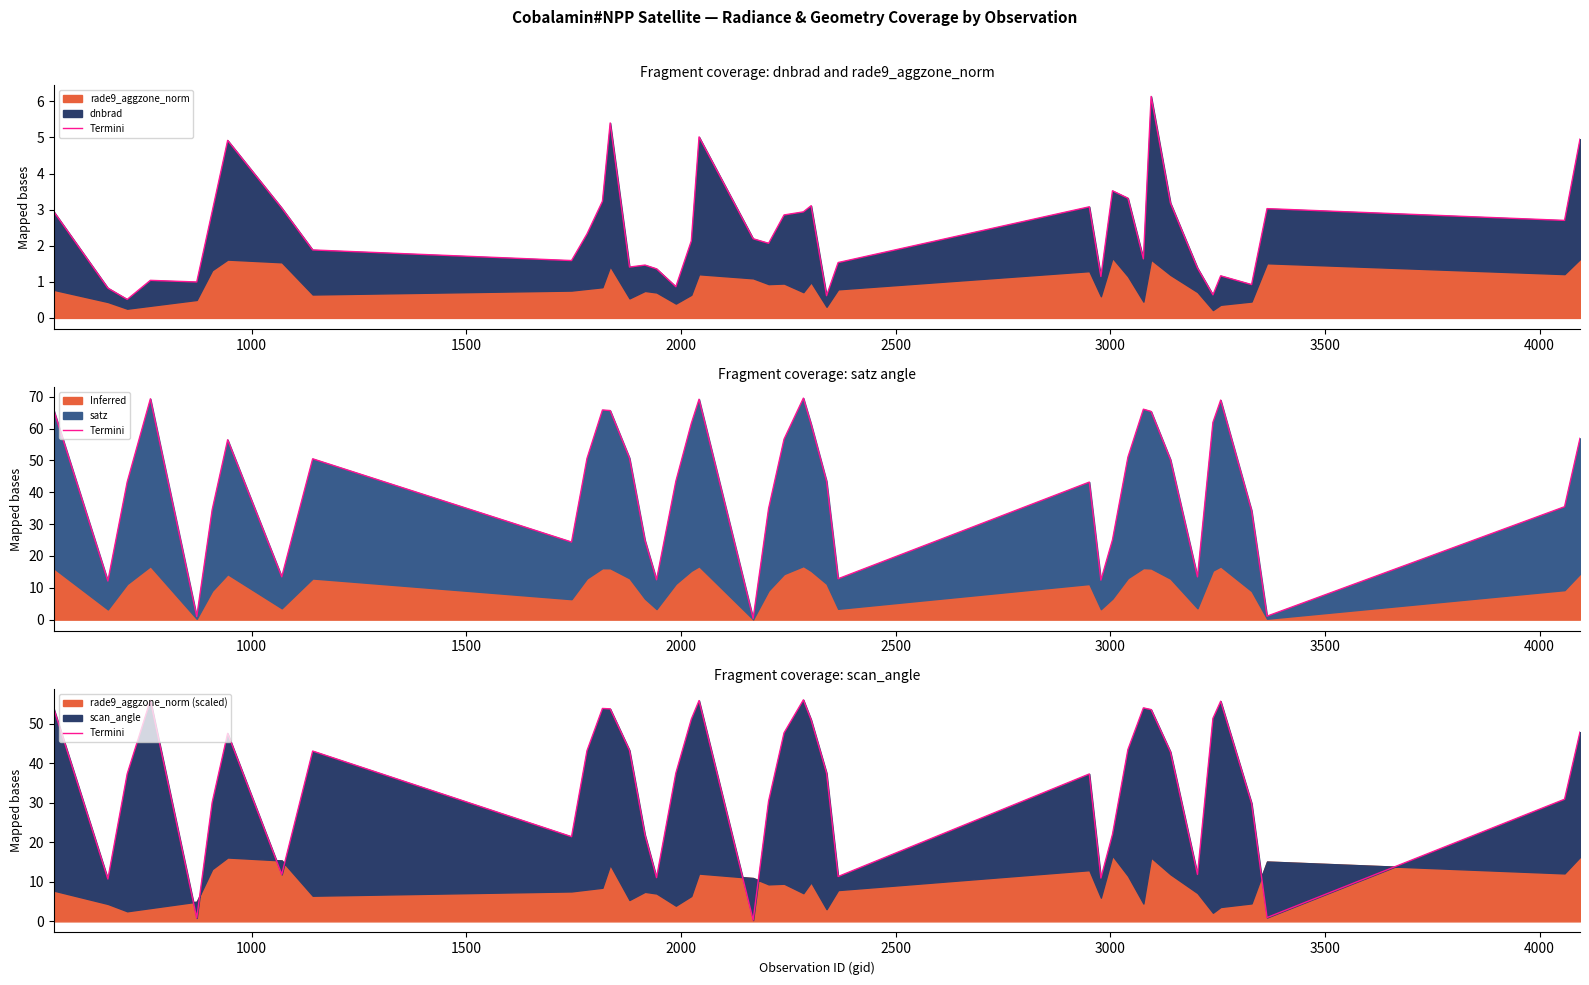

True or false: the data has more than 0 interior local peaks.

True